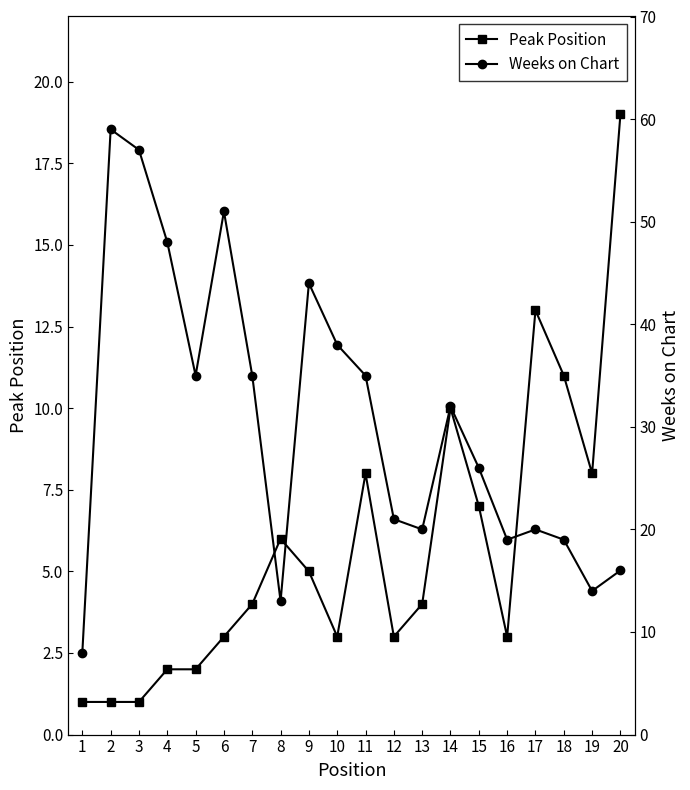

How many values in the Peak Position series are below 4?

9